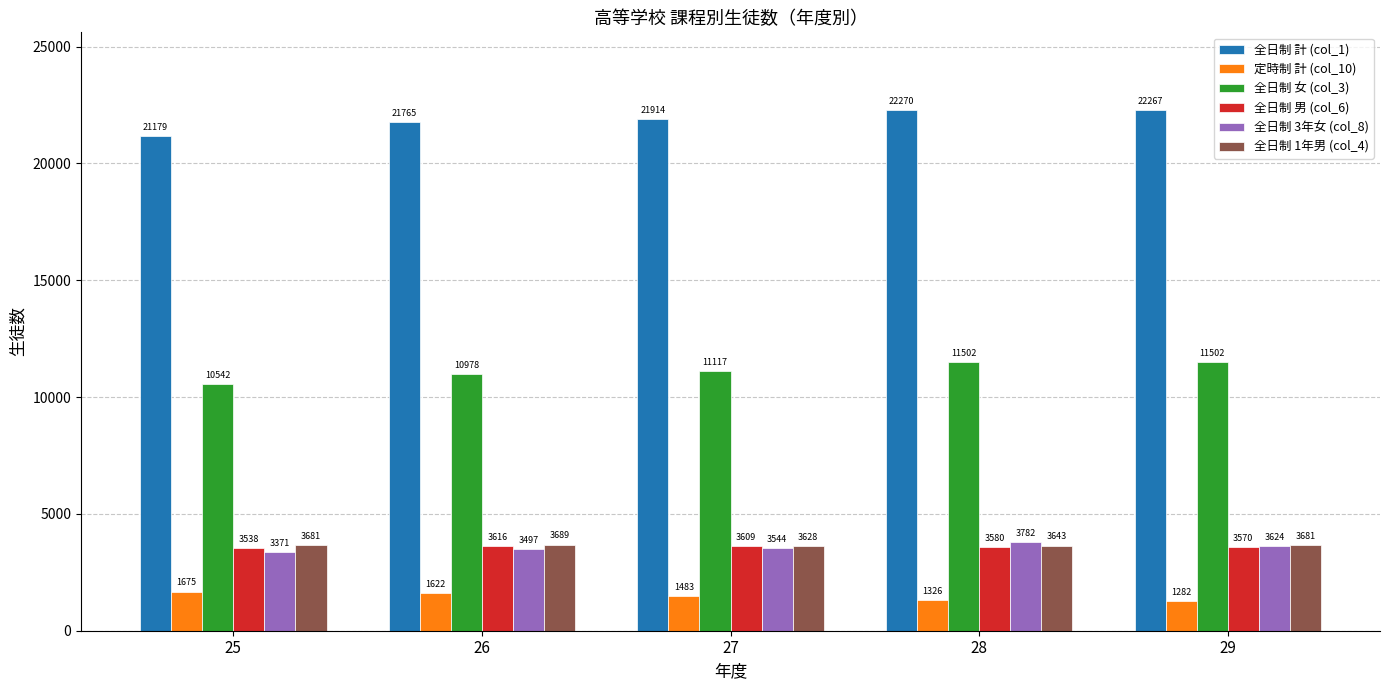

What is the value of the 全日制 女 (col_3) bar at the 3rd from the left?

11117